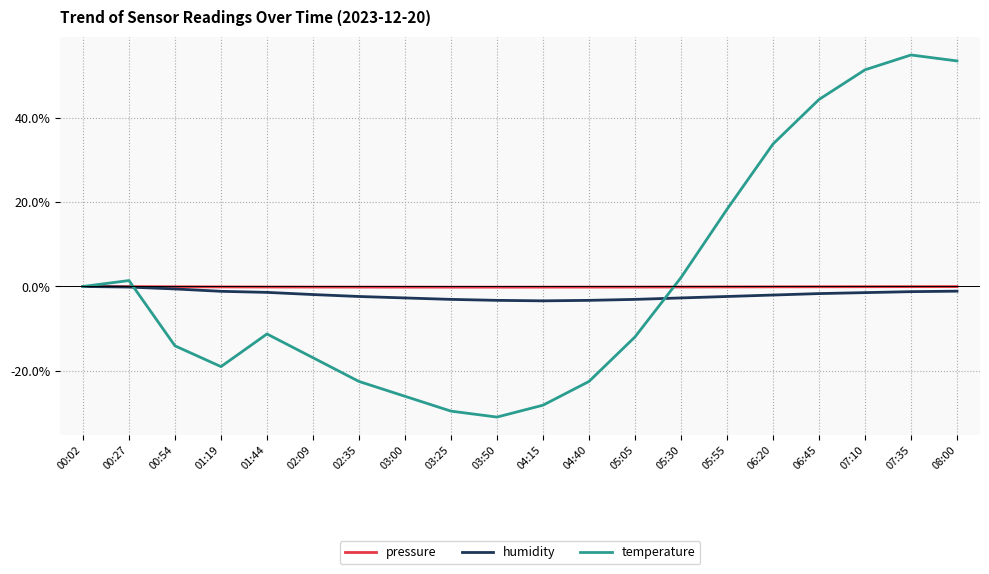

What is the average value of the temperature series?

1.3